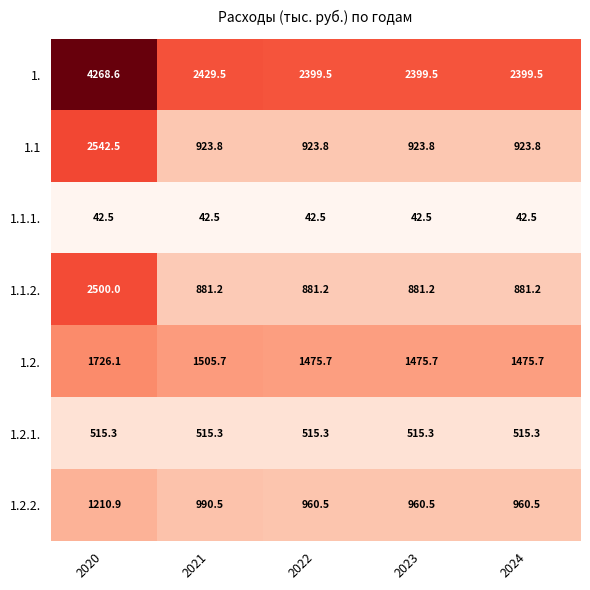

True or false: 1.2.2. has a value of 1570.1 at 2023.

False